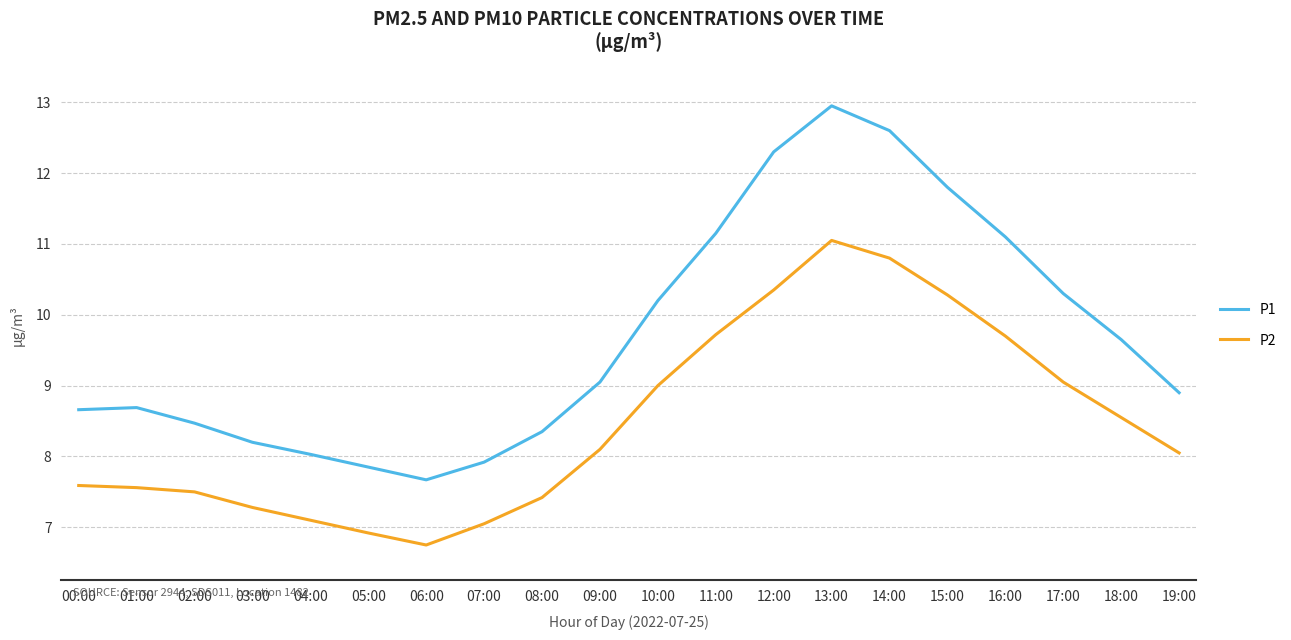

The value of P2 at 07:00 is 7.0. True or false?

True